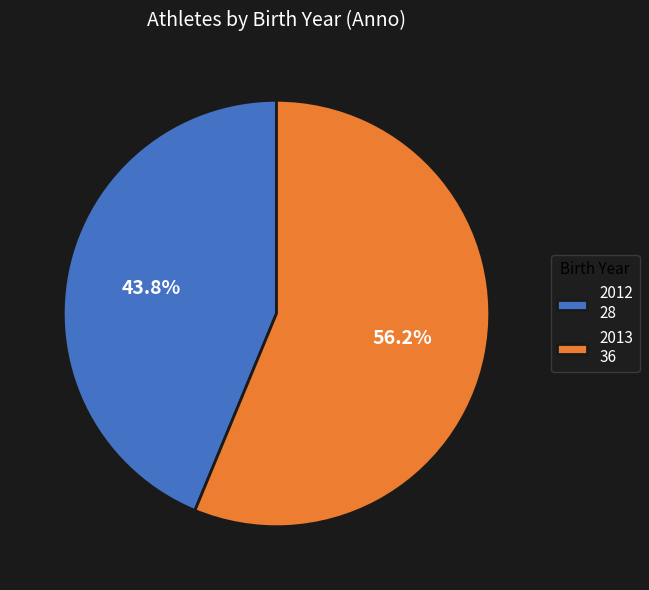

What is the total percentage of 2012 and 2013?

100.0%